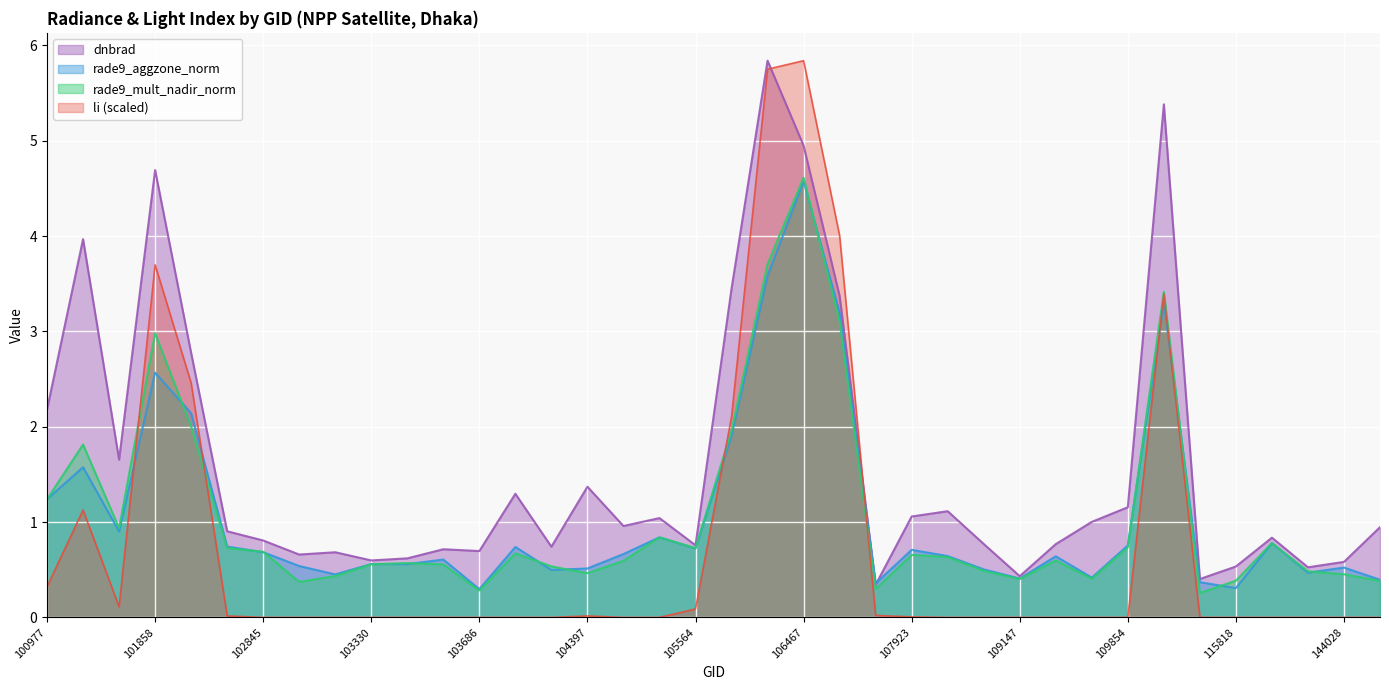

List the series in order of their peak value, highest first.

dnbrad, li, rade9_mult_nadir_norm, rade9_aggzone_norm